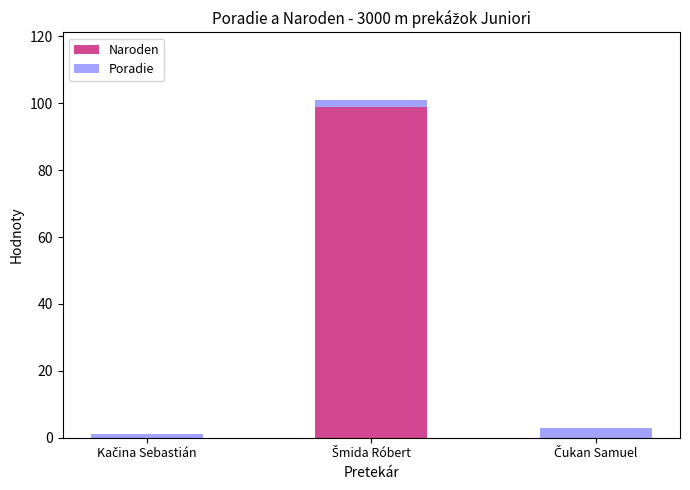

What is the sum of all Naroden values?

99